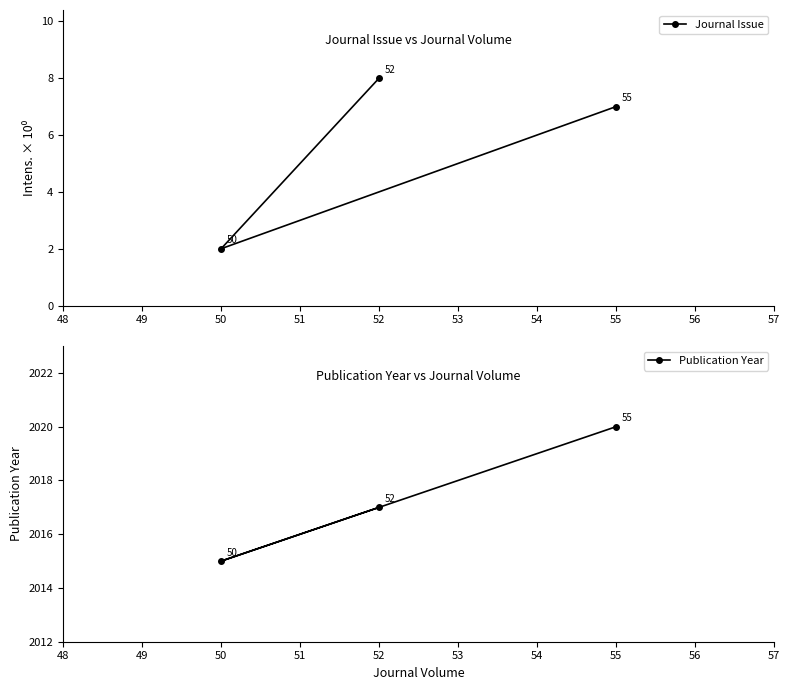

True or false: Journal Issue has a value of 5 at 52.

False